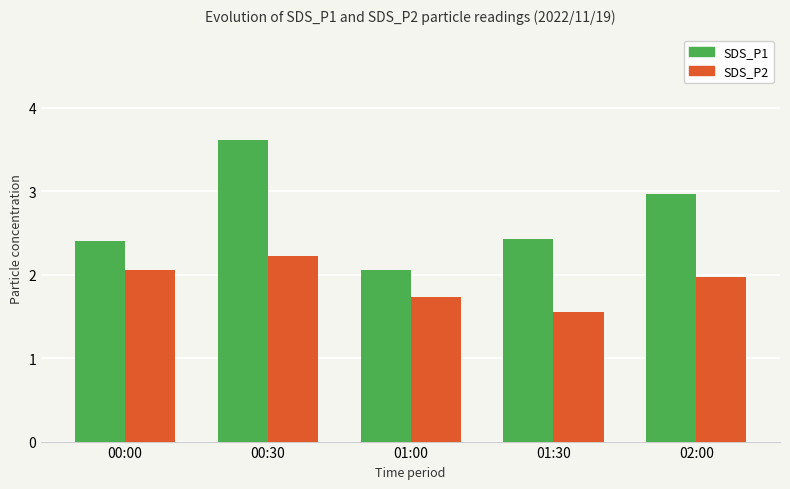

At which category is the sum across all series the highest?

00:30